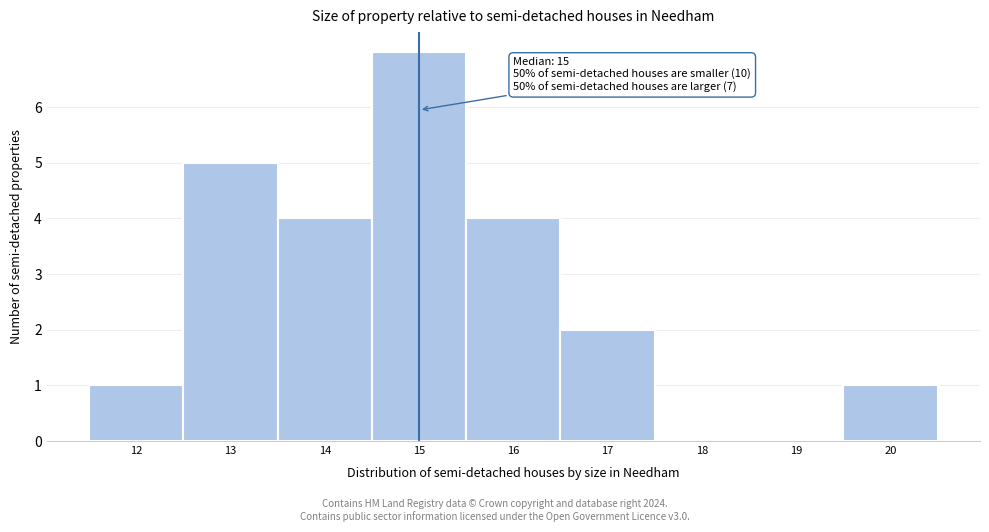

Which range on the x-axis has the tallest bar?

14.5 to 15.5